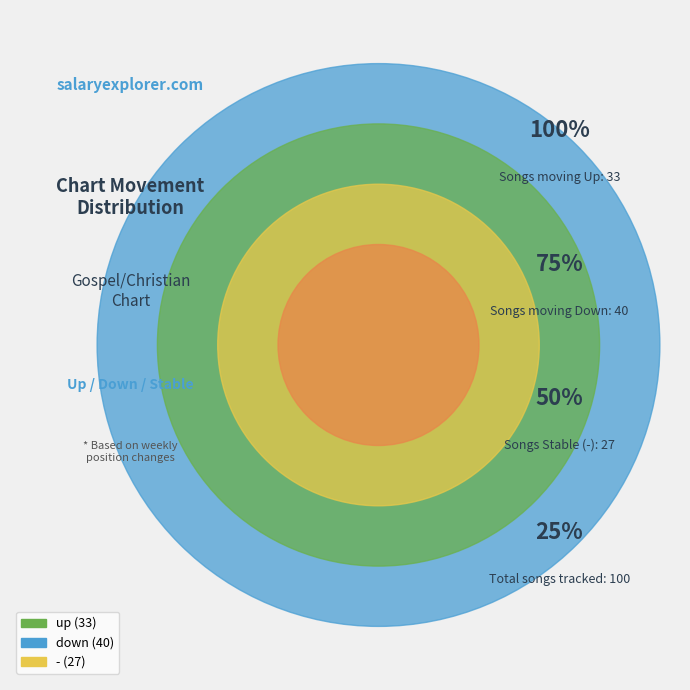

Is the sum of - and down greater than half?

Yes